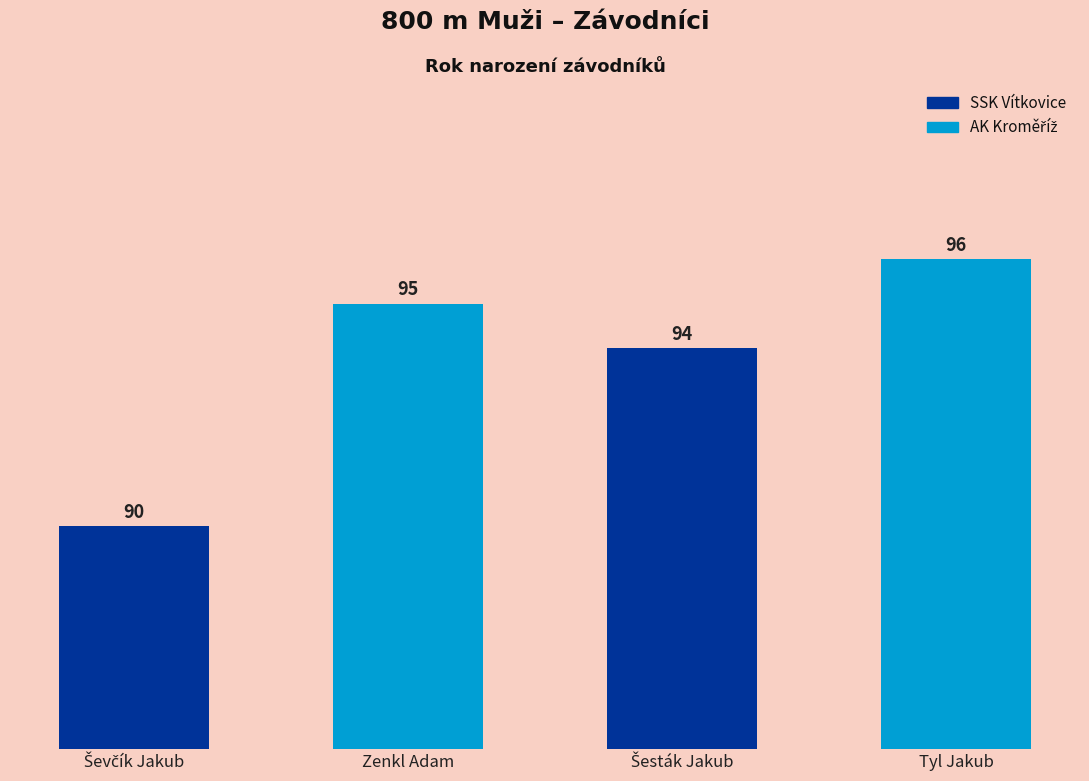

What is the difference between the second highest and minimum values?

5